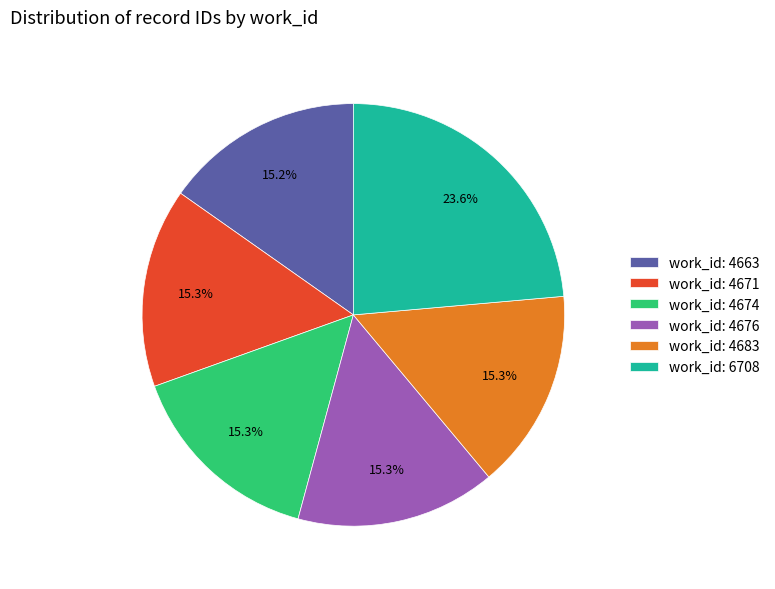

Count the number of slices in the pie.

6